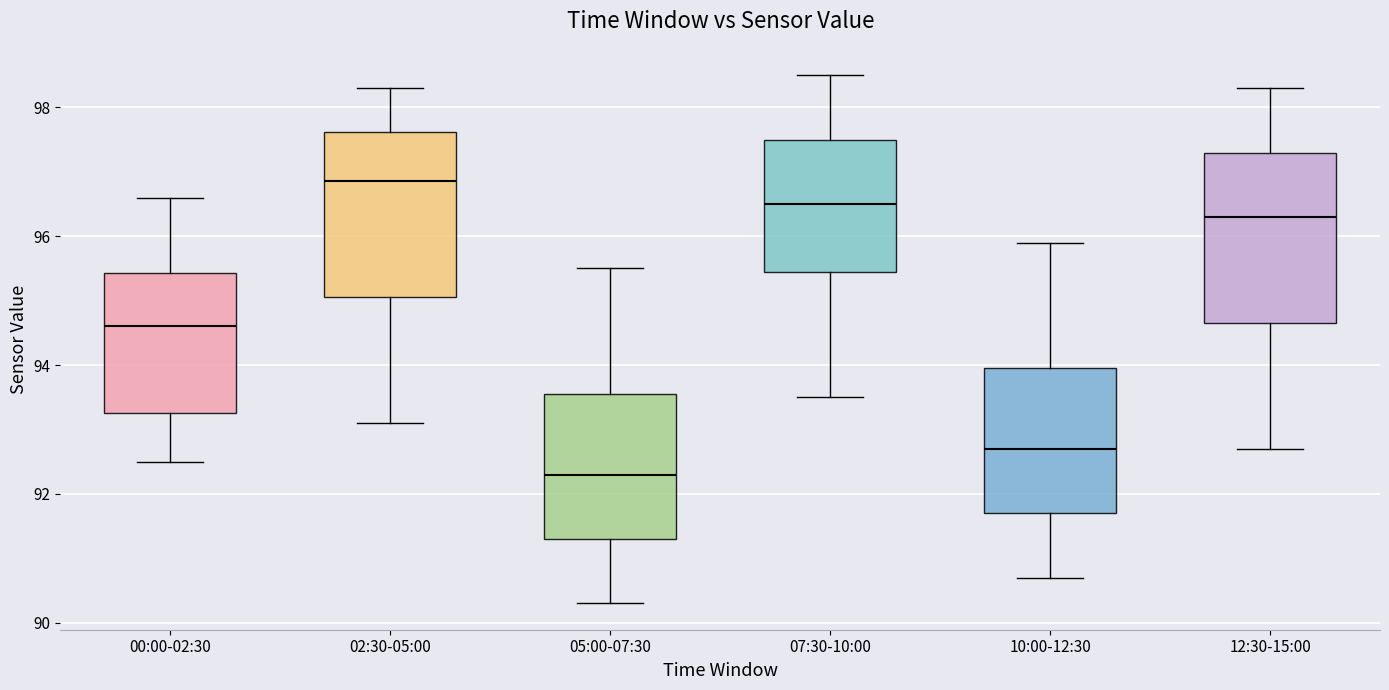

Reading left to right, read every box against the y-axis: the position of its median line, the range the box covers, and the ends of its whiskers. The values are not printed on the chart, so give them approximately, as read against the axis.

00:00-02:30: median 94.6, box 93.2 to 95.4, whiskers 92.6 to 96.6
02:30-05:00: median 96.8, box 95.0 to 97.6, whiskers 93.2 to 98.4
05:00-07:30: median 92.4, box 91.4 to 93.6, whiskers 90.4 to 95.6
07:30-10:00: median 96.6, box 95.4 to 97.6, whiskers 93.6 to 98.6
10:00-12:30: median 92.8, box 91.8 to 94.0, whiskers 90.8 to 96.0
12:30-15:00: median 96.4, box 94.6 to 97.4, whiskers 92.8 to 98.4